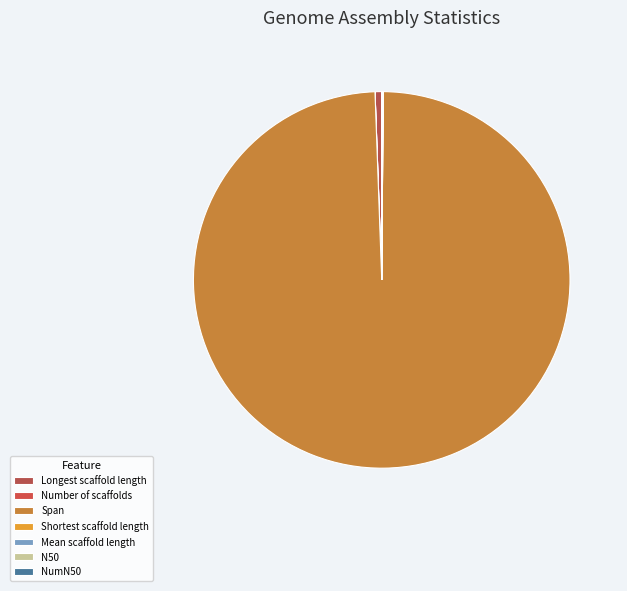

To the nearest percent, what is the combined percentage of Longest scaffold length and Number of scaffolds?

1%